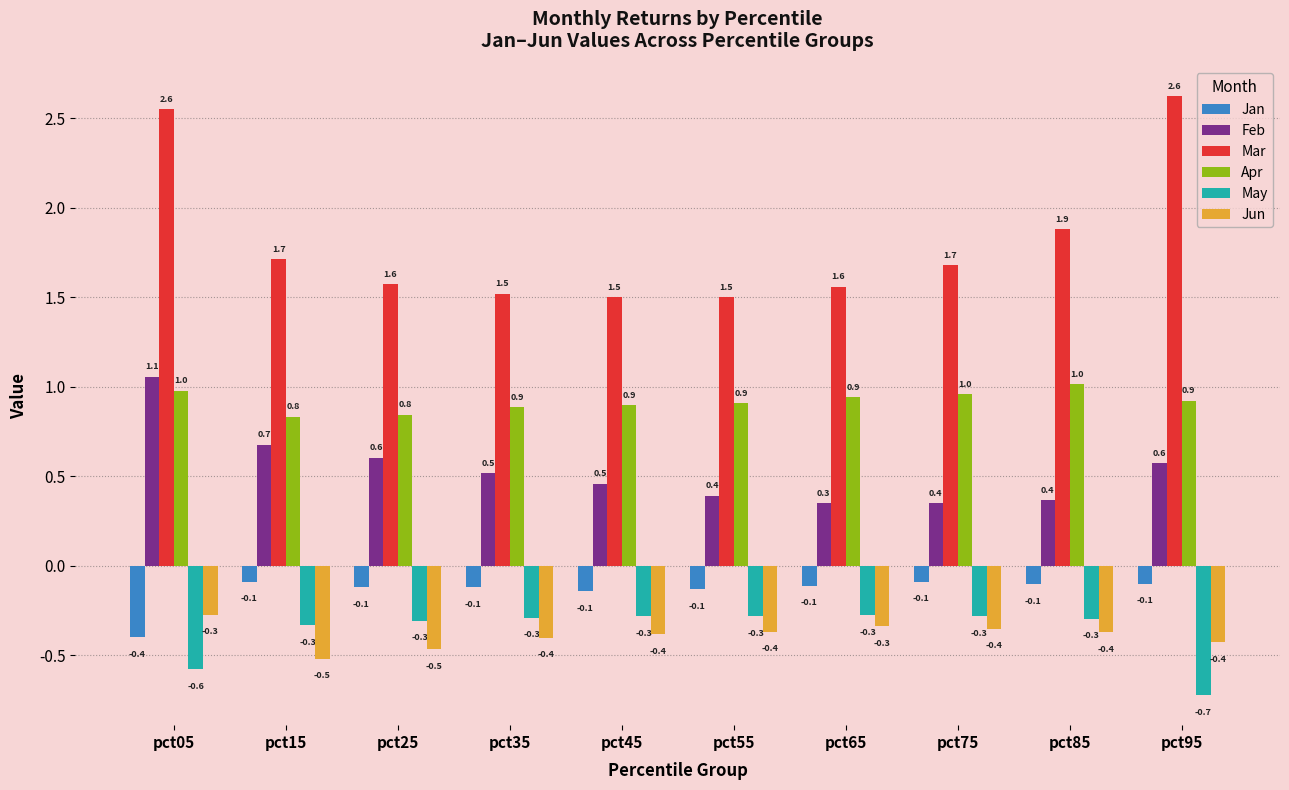

What is the lowest value of the Jan series?

-0.4